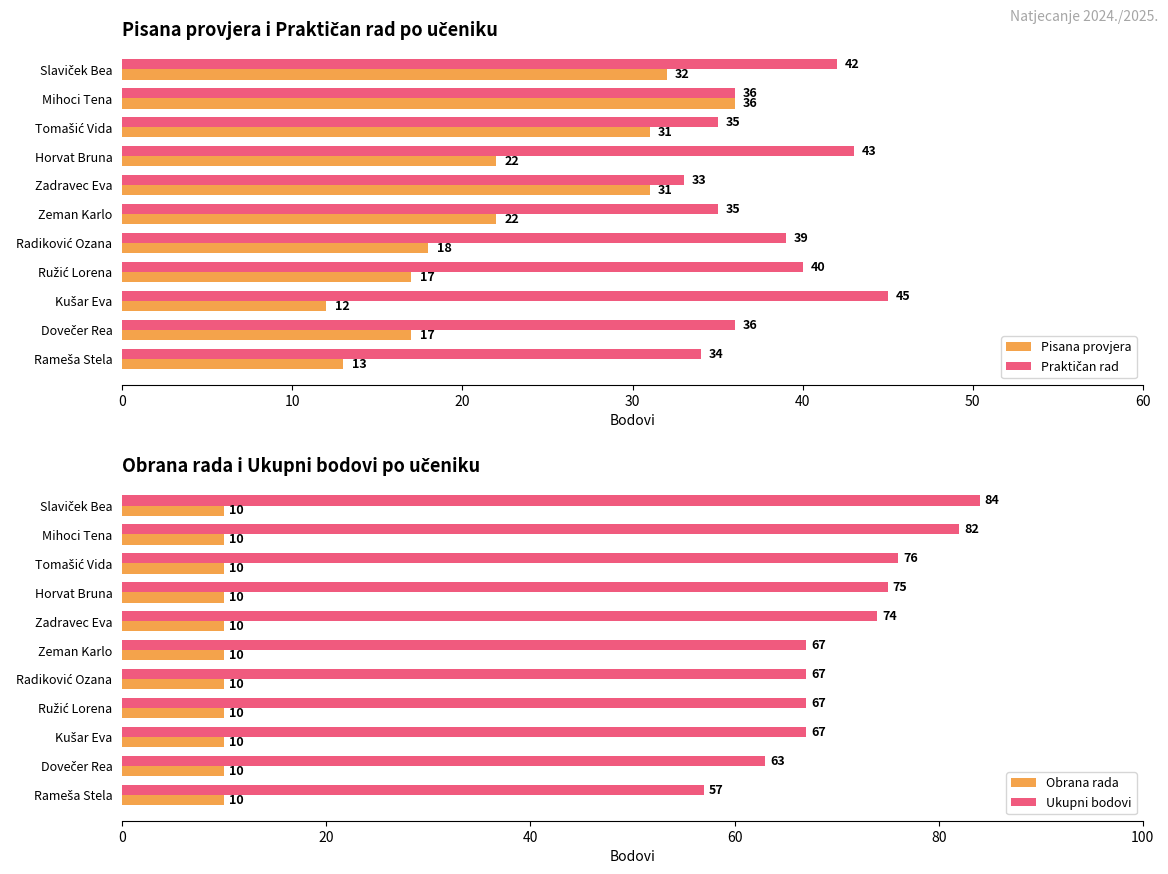

How many groups of bars are there?

11